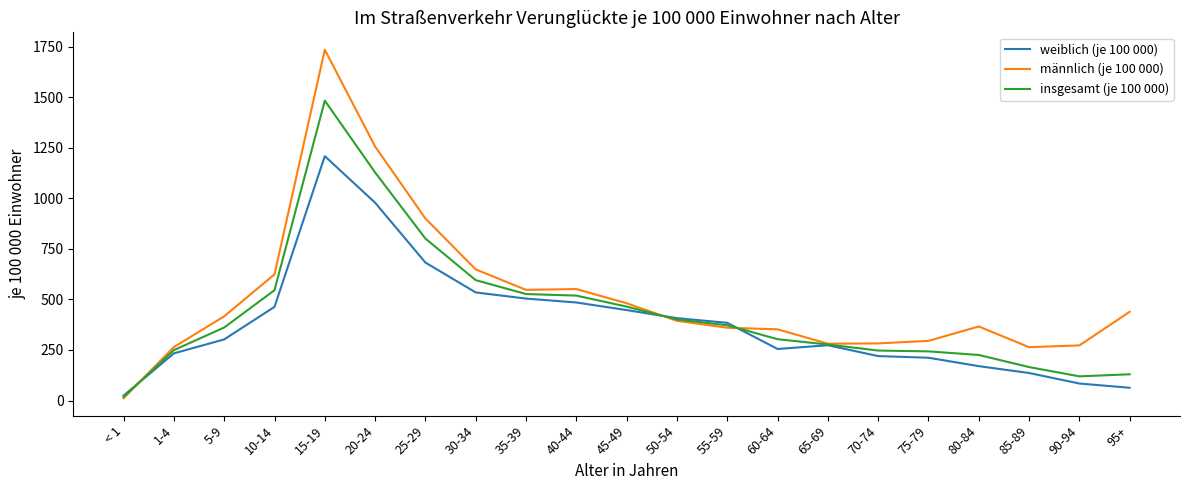

Does the chart display data point markers on the line(s)?

No